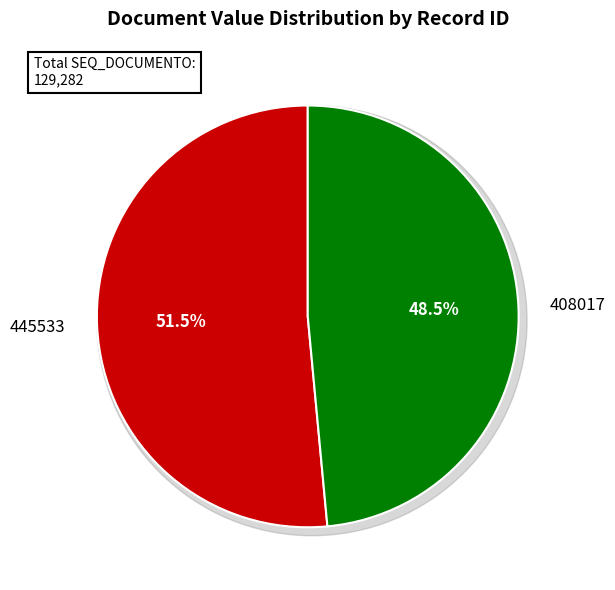

Which category has the smallest portion of the pie?

408017